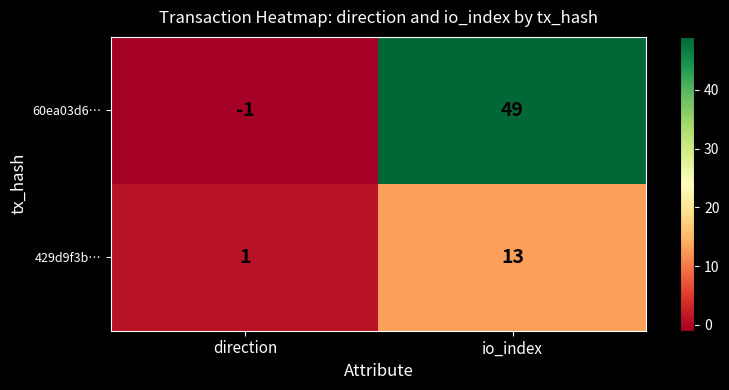

Is the value of 429d9f3b… at direction greater than the value of 60ea03d6… at io_index?

No